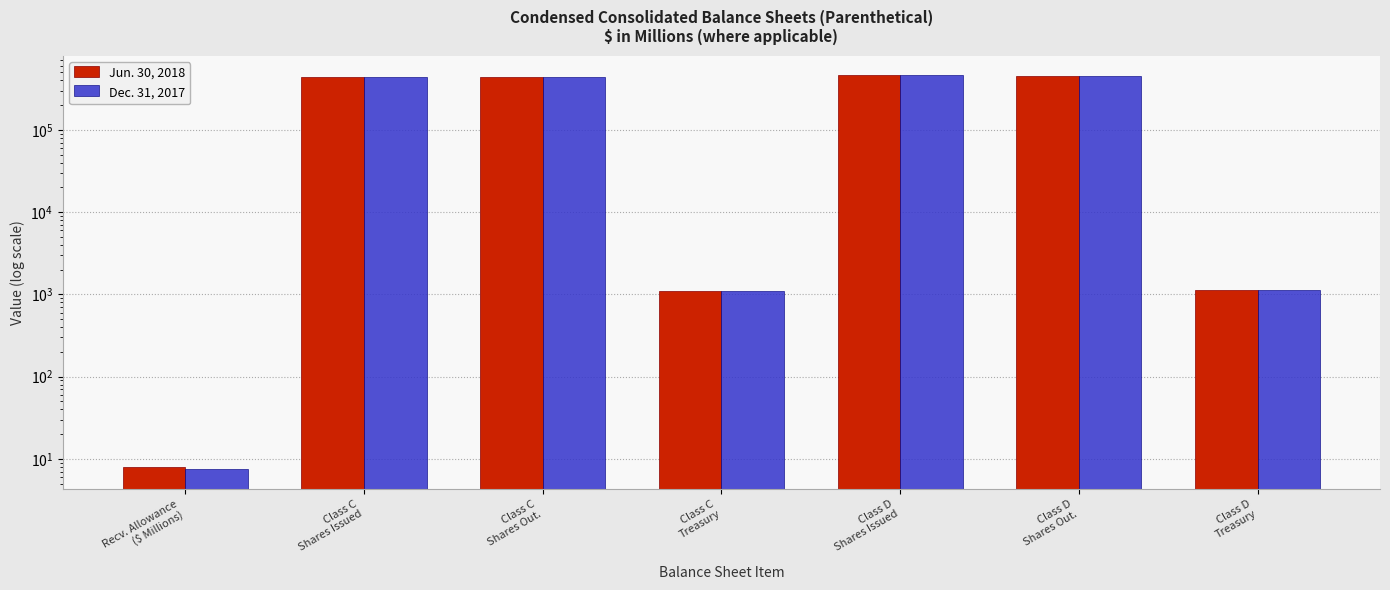

Read the Jun. 30, 2018 value at Class C
Treasury.

1084.0